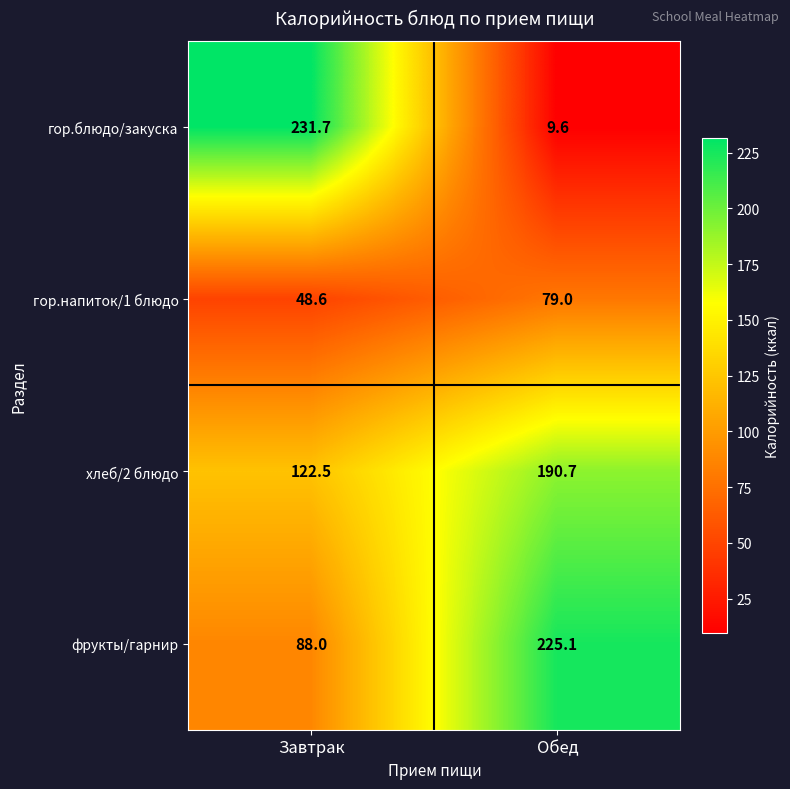

Reading left to right, extract all data points from this chart.

гор.блюдо/закуска: Завтрак=231.7	Обед=9.6
гор.напиток/1 блюдо: Завтрак=48.6	Обед=79.0
хлеб/2 блюдо: Завтрак=122.5	Обед=190.7
фрукты/гарнир: Завтрак=88.0	Обед=225.1